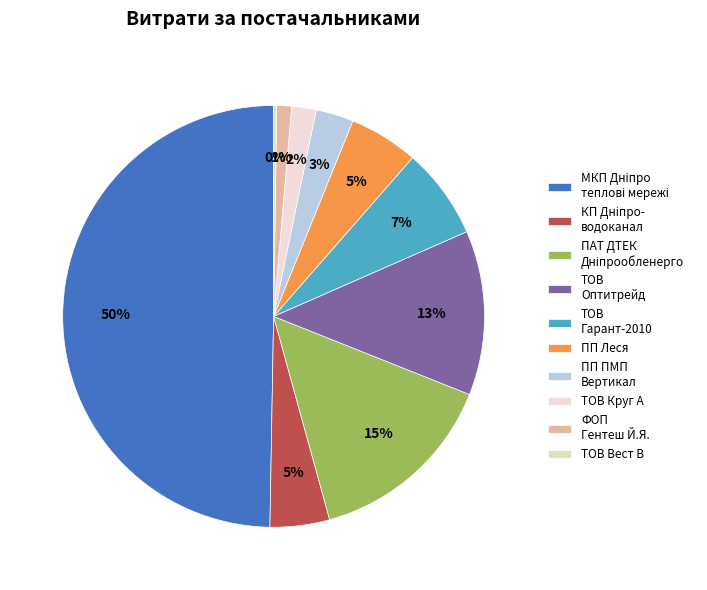

The ПП Леся slice represents 5% of the pie. True or false?

True